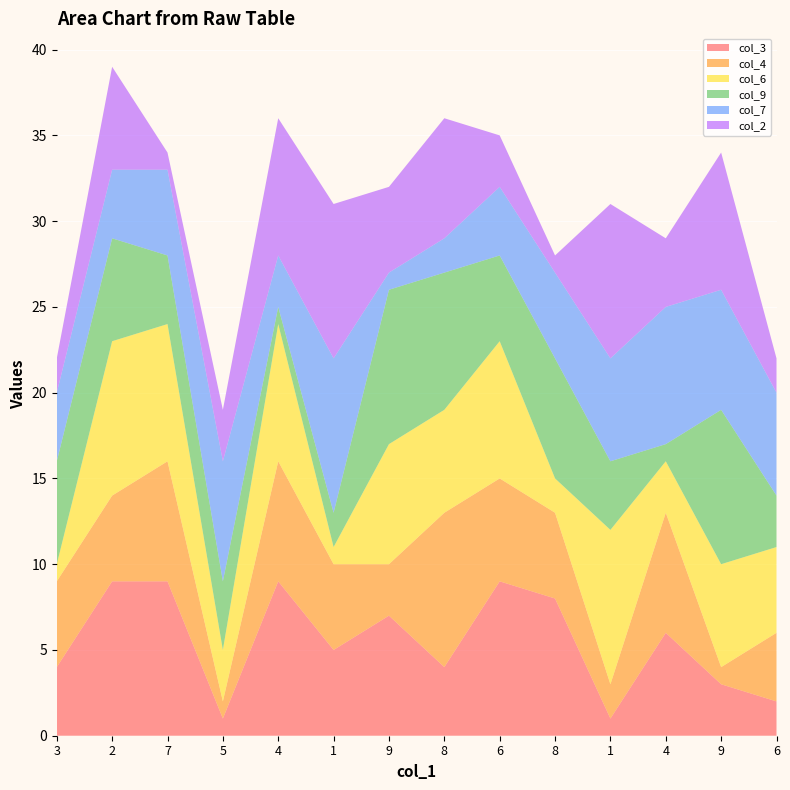

Reading right to left, list all the values displayed in this chart.

col_3: 6=2	9=3	4=6	1=1	8=8	6=9	8=4	9=7	1=5	4=9	5=1	7=9	2=9	3=4
col_4: 6=4	9=1	4=7	1=2	8=5	6=6	8=9	9=3	1=5	4=7	5=1	7=7	2=5	3=5
col_6: 6=5	9=6	4=3	1=9	8=2	6=8	8=6	9=7	1=1	4=8	5=3	7=8	2=9	3=1
col_9: 6=3	9=9	4=1	1=4	8=7	6=5	8=8	9=9	1=2	4=1	5=4	7=4	2=6	3=6
col_7: 6=6	9=7	4=8	1=6	8=5	6=4	8=2	9=1	1=9	4=3	5=7	7=5	2=4	3=4
col_2: 6=2	9=8	4=4	1=9	8=1	6=3	8=7	9=5	1=9	4=8	5=3	7=1	2=6	3=2